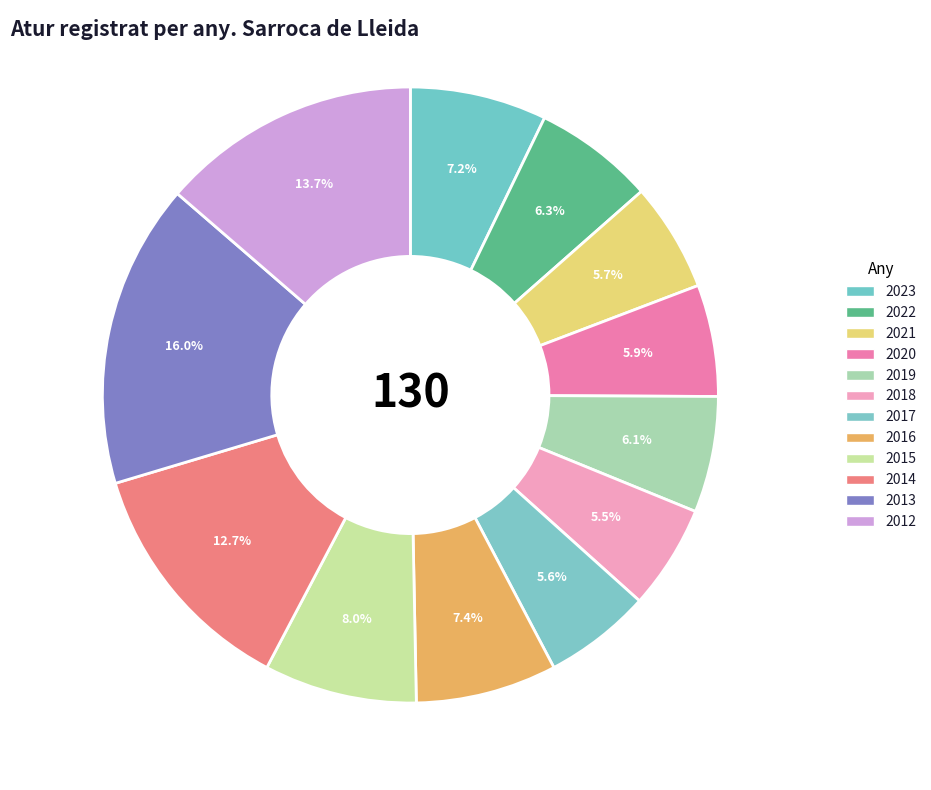

What portion of the pie excludes 2012?

86.3%